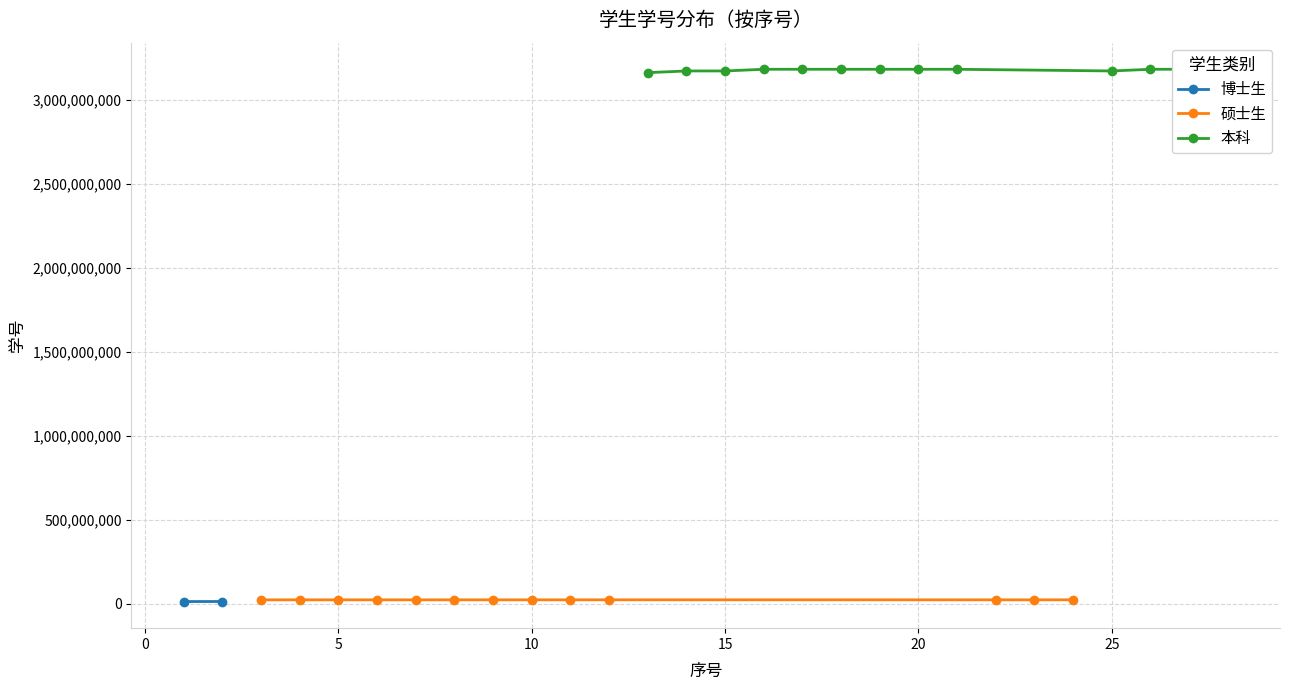

True or false: 硕士生 and 本科 cross at least once.

False